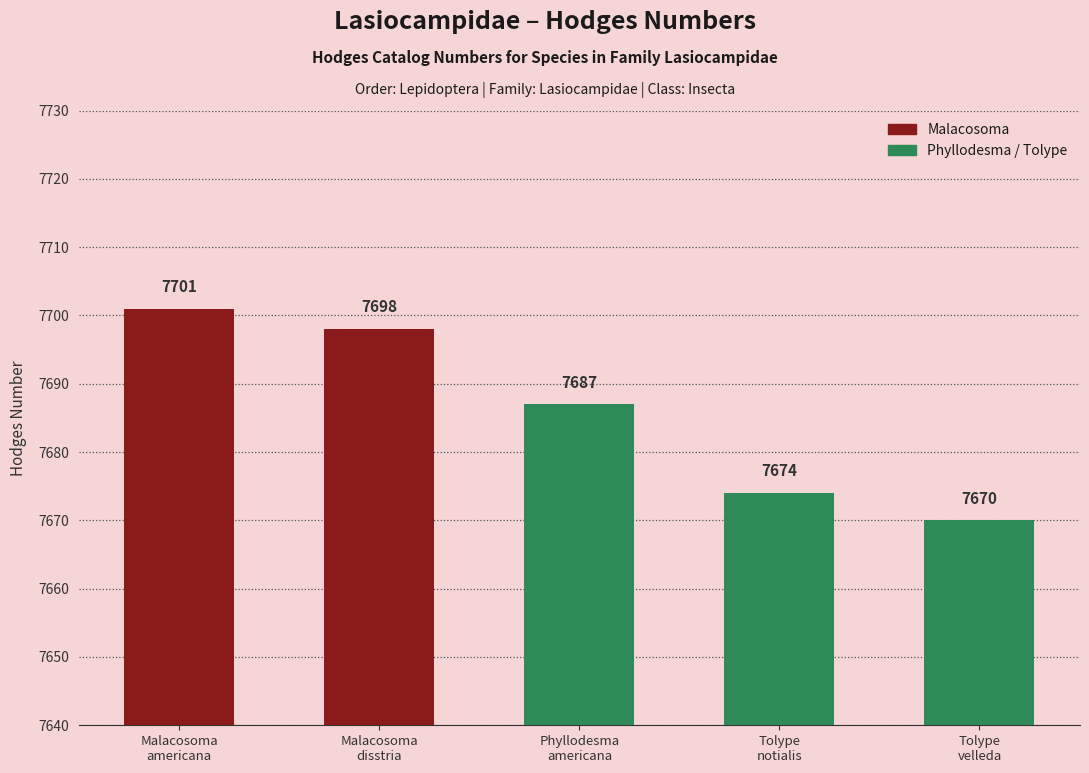

What is the value of the 5th bar from the left?

7670